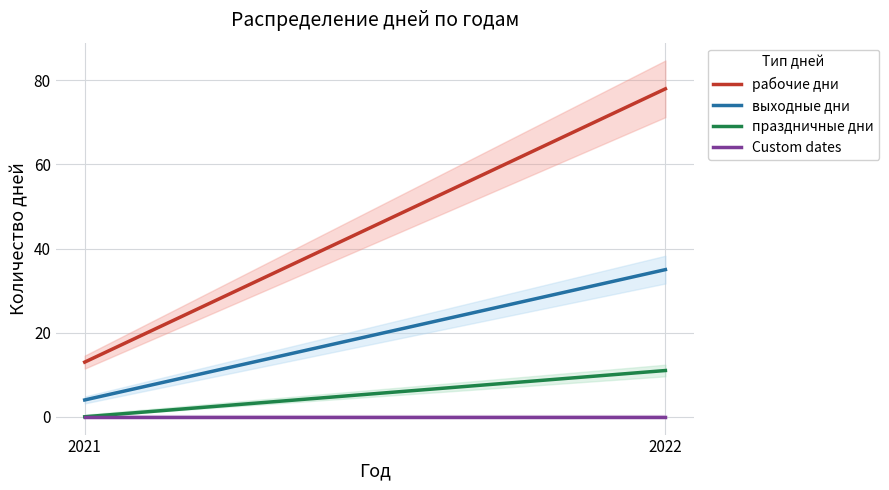

Reading left to right, list all the values displayed in this chart.

рабочие дни: 13	78
выходные дни: 4	35
праздничные дни: 0	11
Custom dates: 0	0